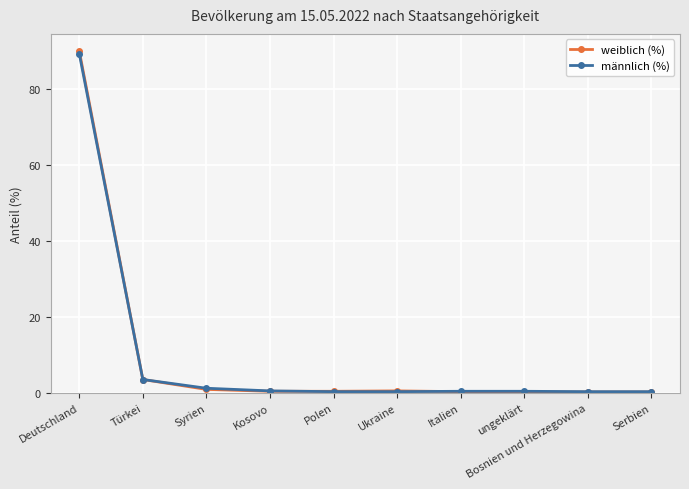

Is it true that weiblich (%) equals 90.0 at Deutschland?

True